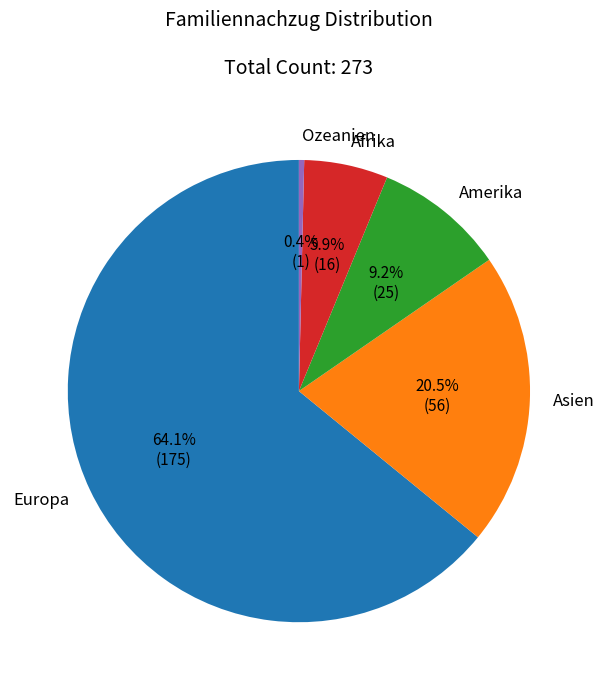

What is the total percentage of Asien and Ozeanien?

20.9%